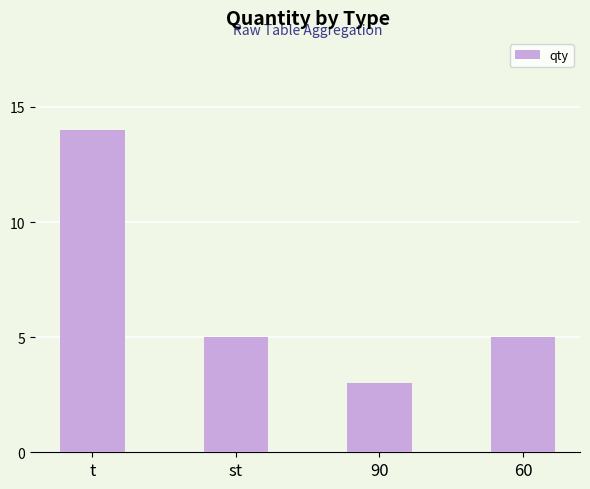

What position from the left is 90?

3